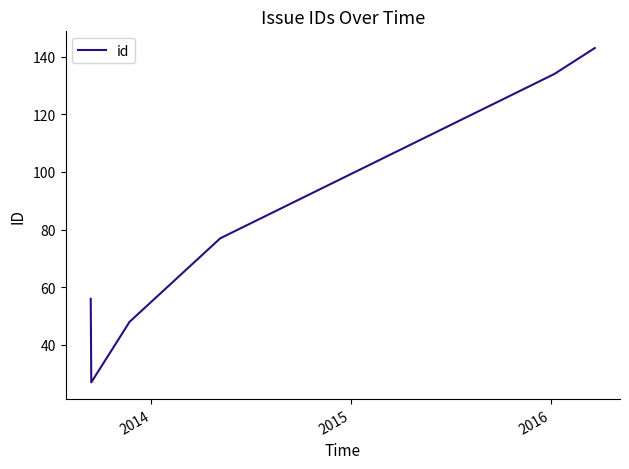

True or false: the data has more than 2 interior local peaks.

False